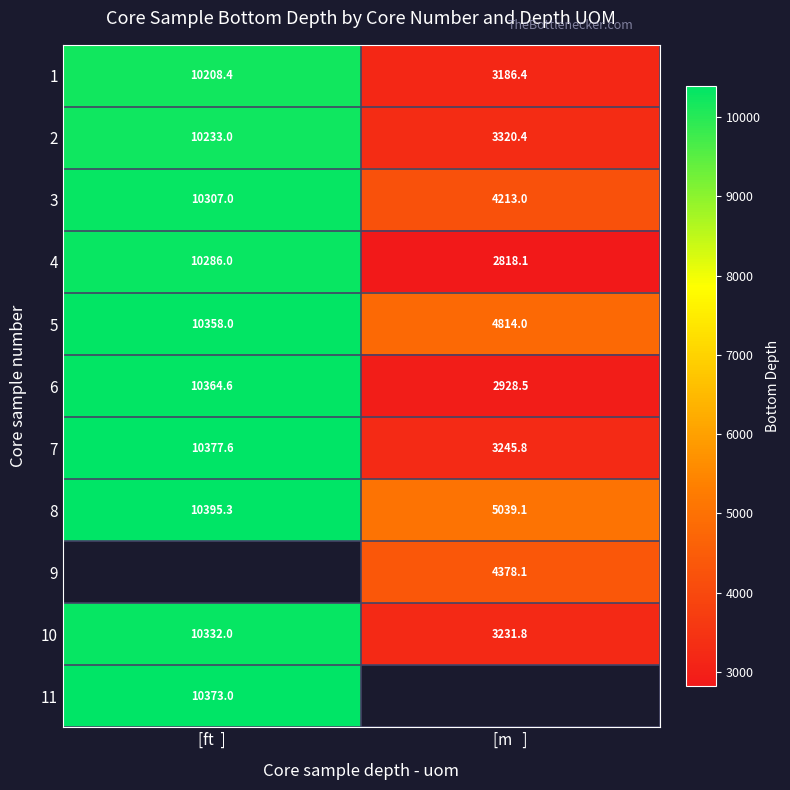

What is the difference between the maximum and minimum values in the 4 series?

7467.9